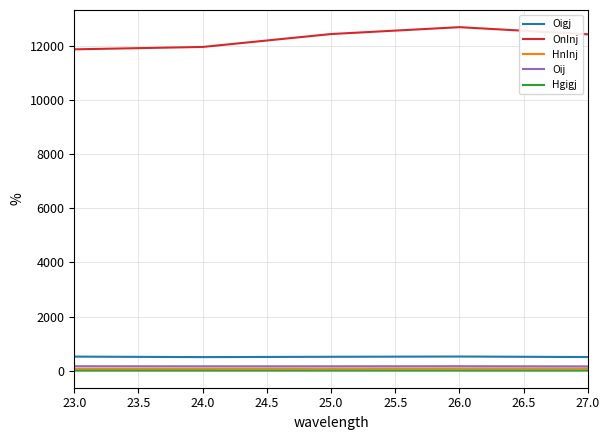

What is the lowest value of the Oigj series?

499.8